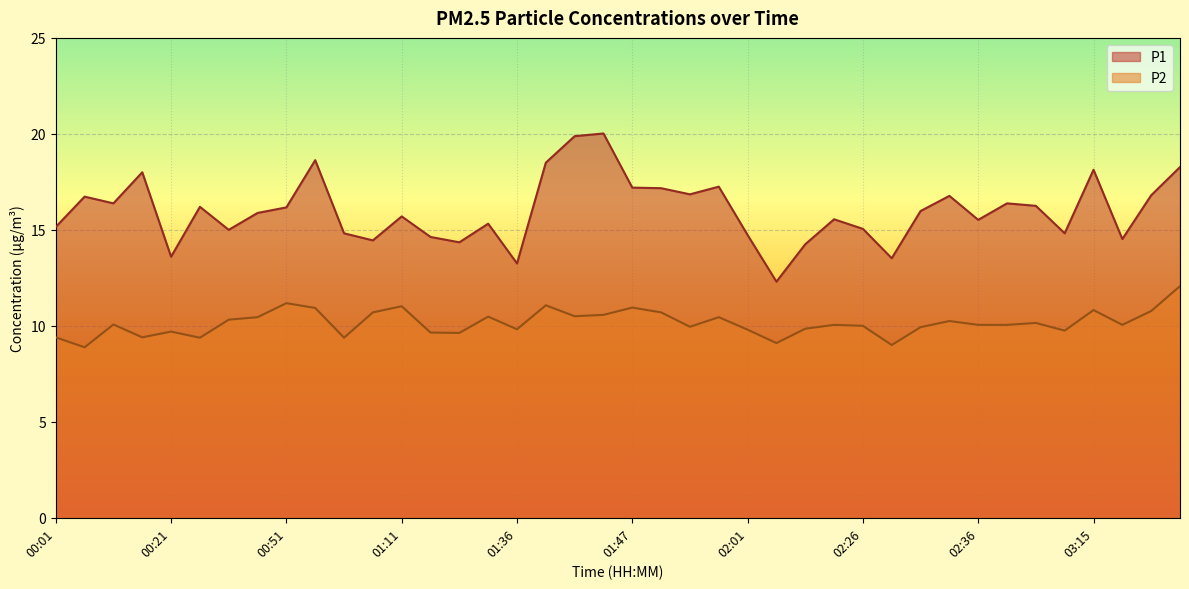

At 00:15, list the series in order from smallest to largest.

P2, P1